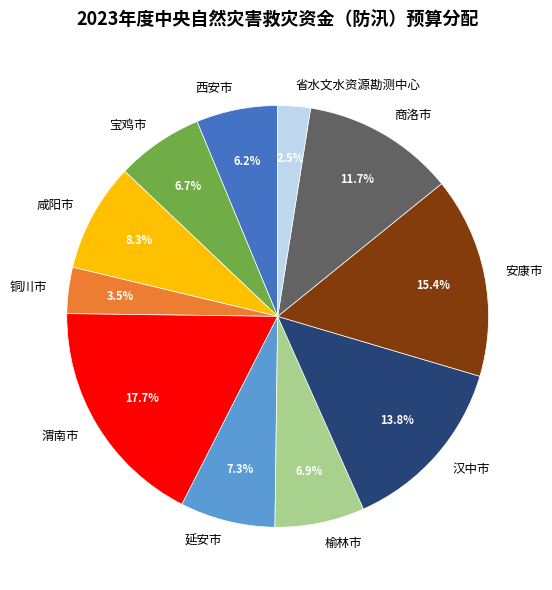

How many slices are in this pie chart?

11